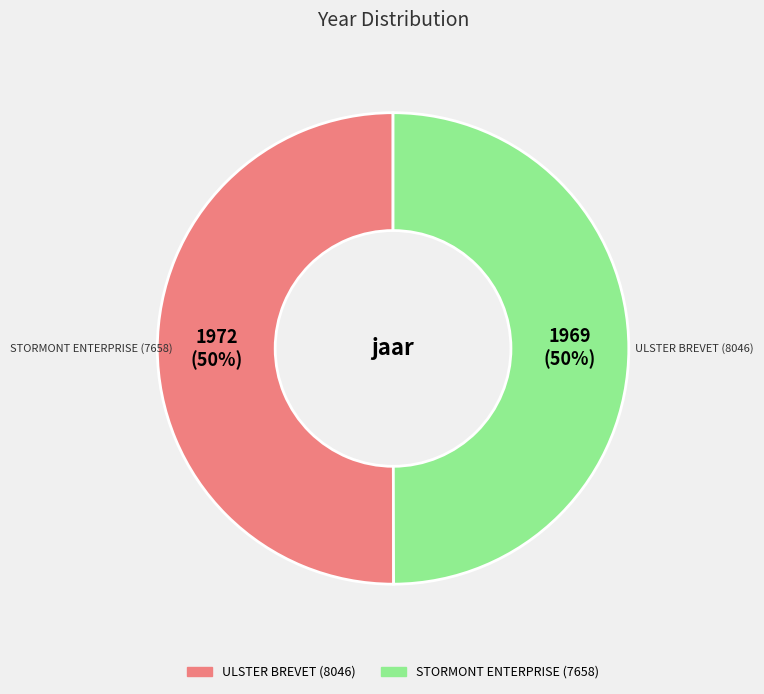

The ULSTER BREVET (8046) slice represents 59% of the pie. True or false?

False